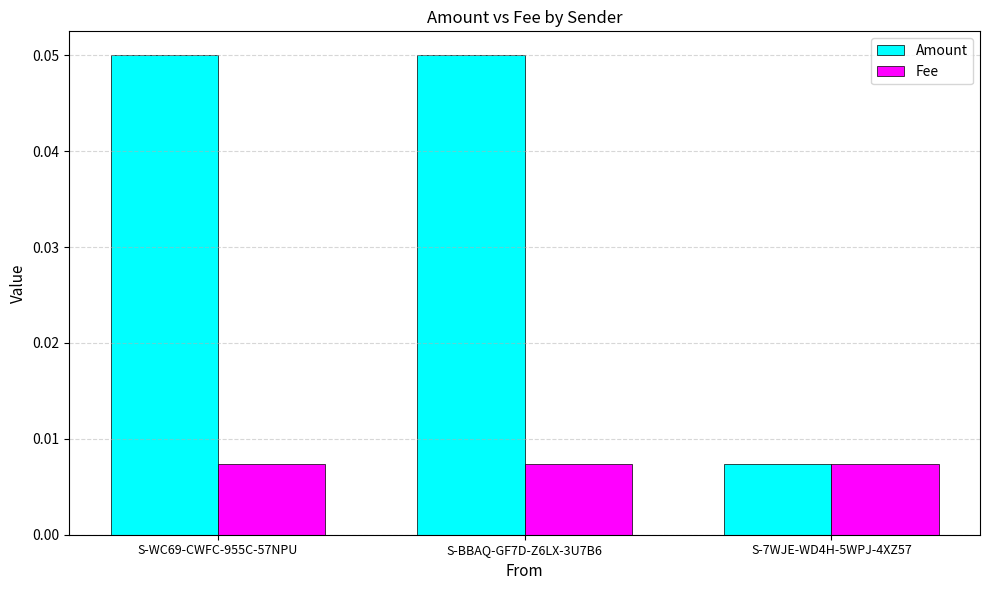

At how many categories does at least one series exceed 0?

3